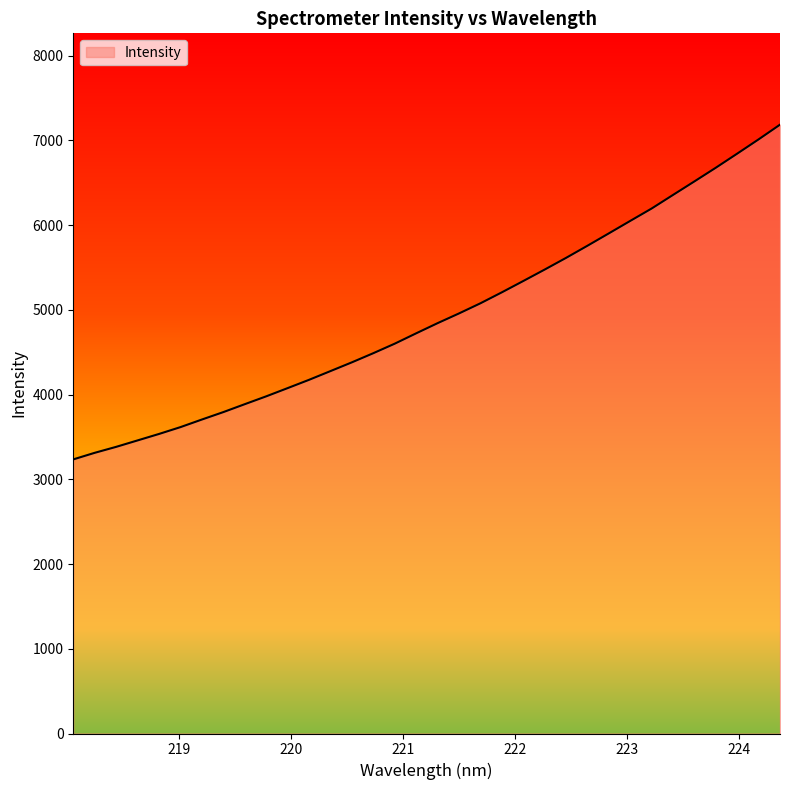

What is the difference between the maximum and minimum values?

3950.4